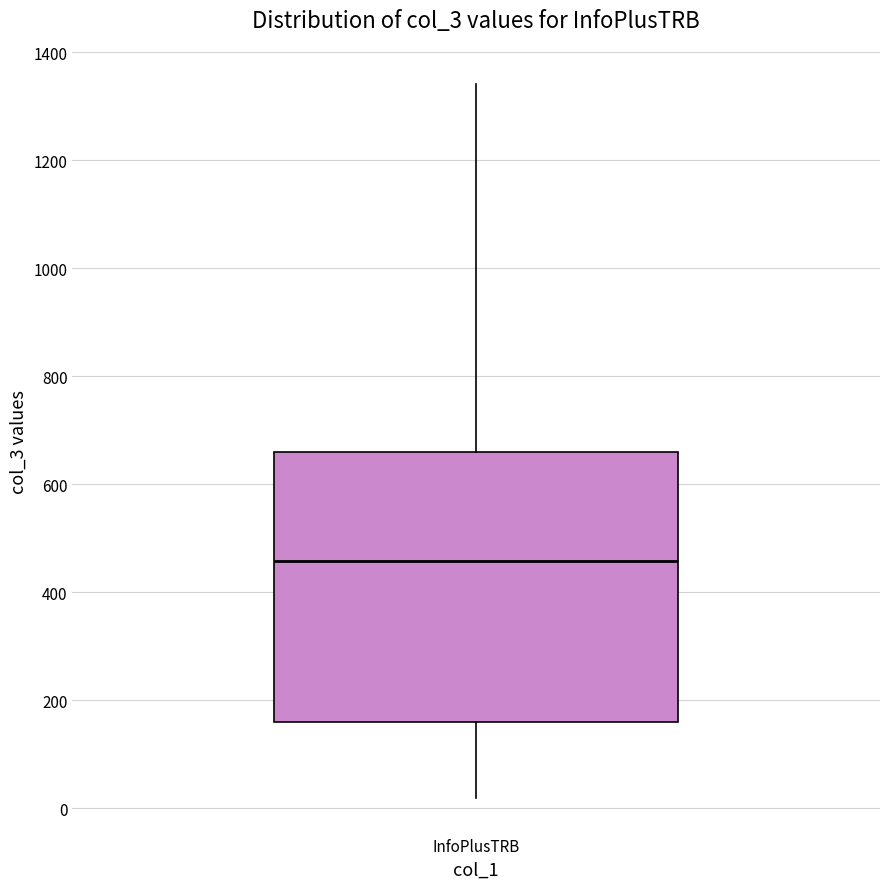

Read this box plot against the y-axis: the position of the median line, the range covered by the box, and the ends of both whiskers. The values are not printed on the chart, so give them approximately, as read against the axis.

median 460, box 160 to 660, whiskers 20 to 1340